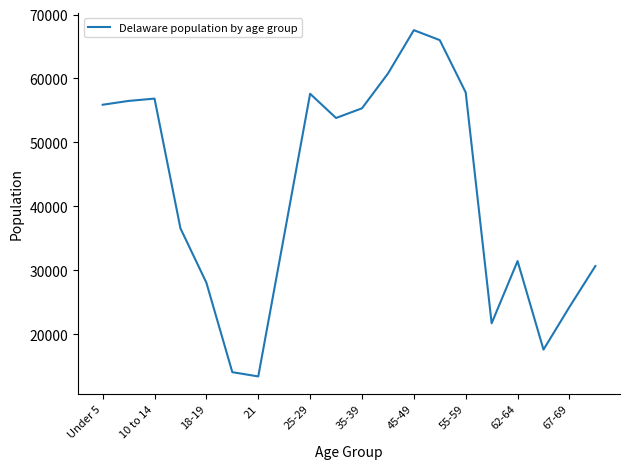

What is the smallest value displayed?

13372